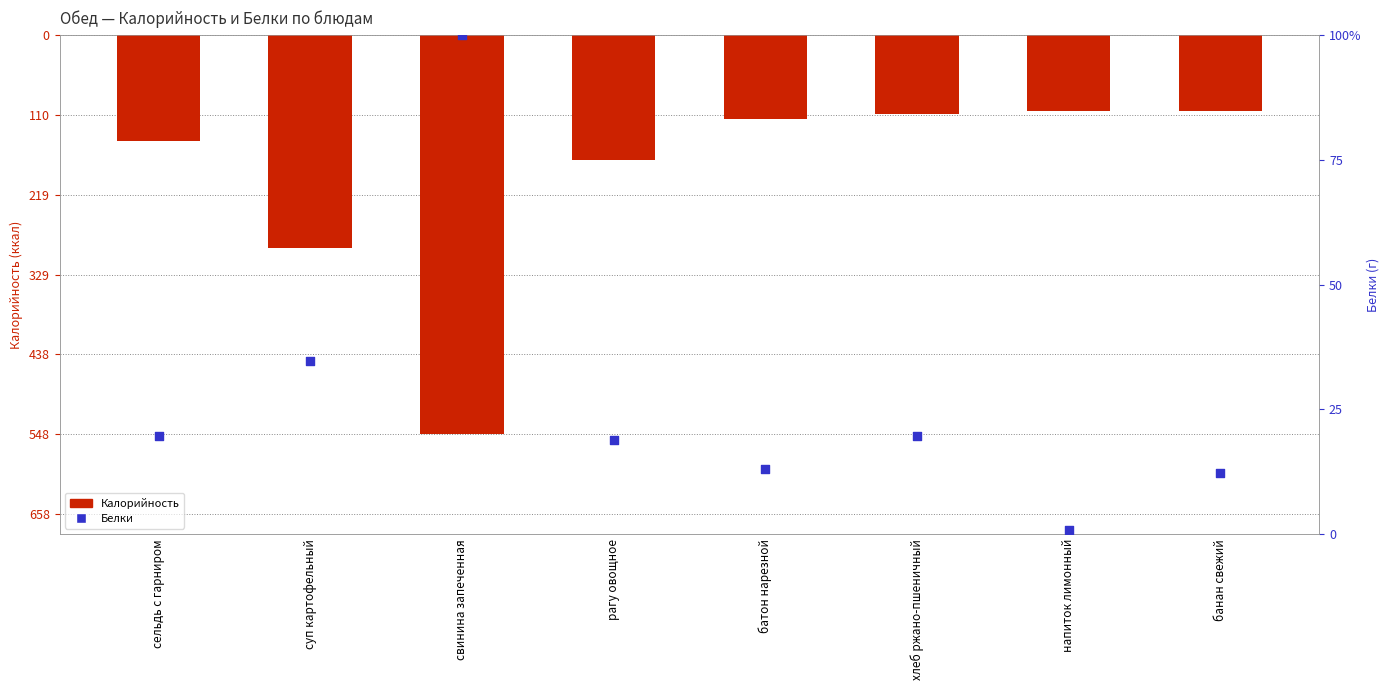

Which series contains the lowest Y value?

Калорийность